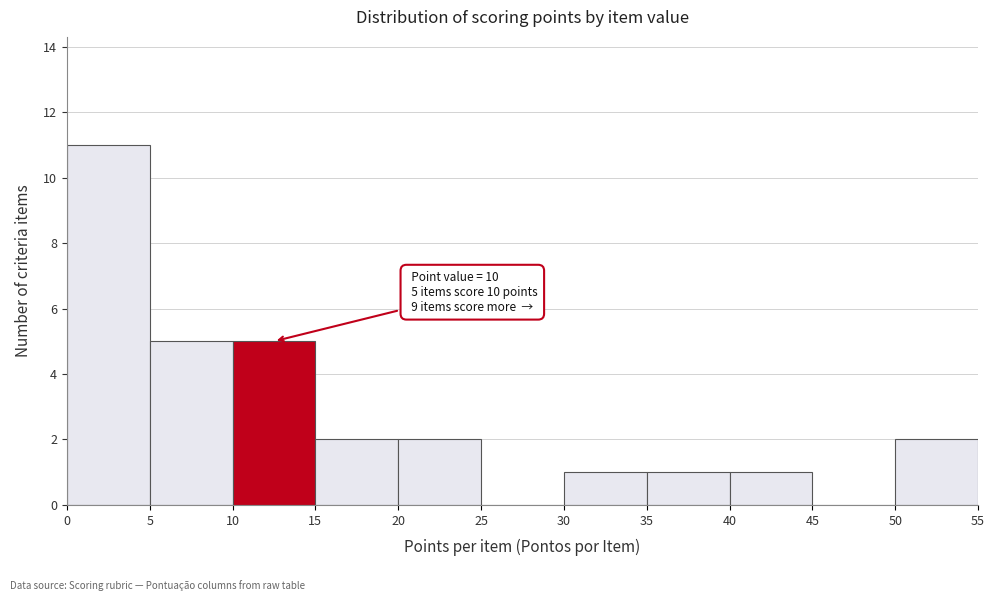

Which range on the x-axis has the tallest bar?

0 to 5